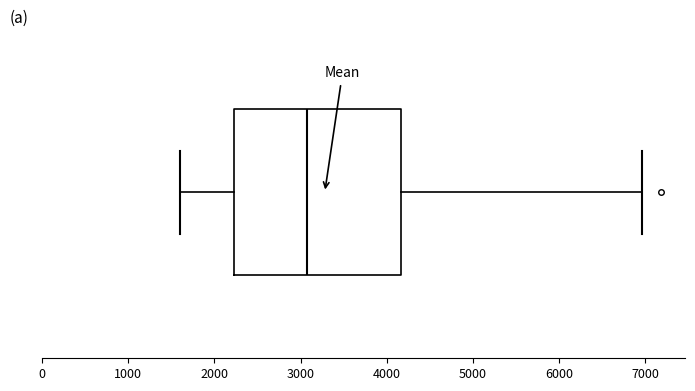

Transcribe this box plot: give where the median line is, the range the box spans, and where the two whiskers end, as read against the x-axis. The values are not printed on the chart, so give them approximately, as read against the axis.

median 3100, box 2200 to 4200, whiskers 1600 to 7000